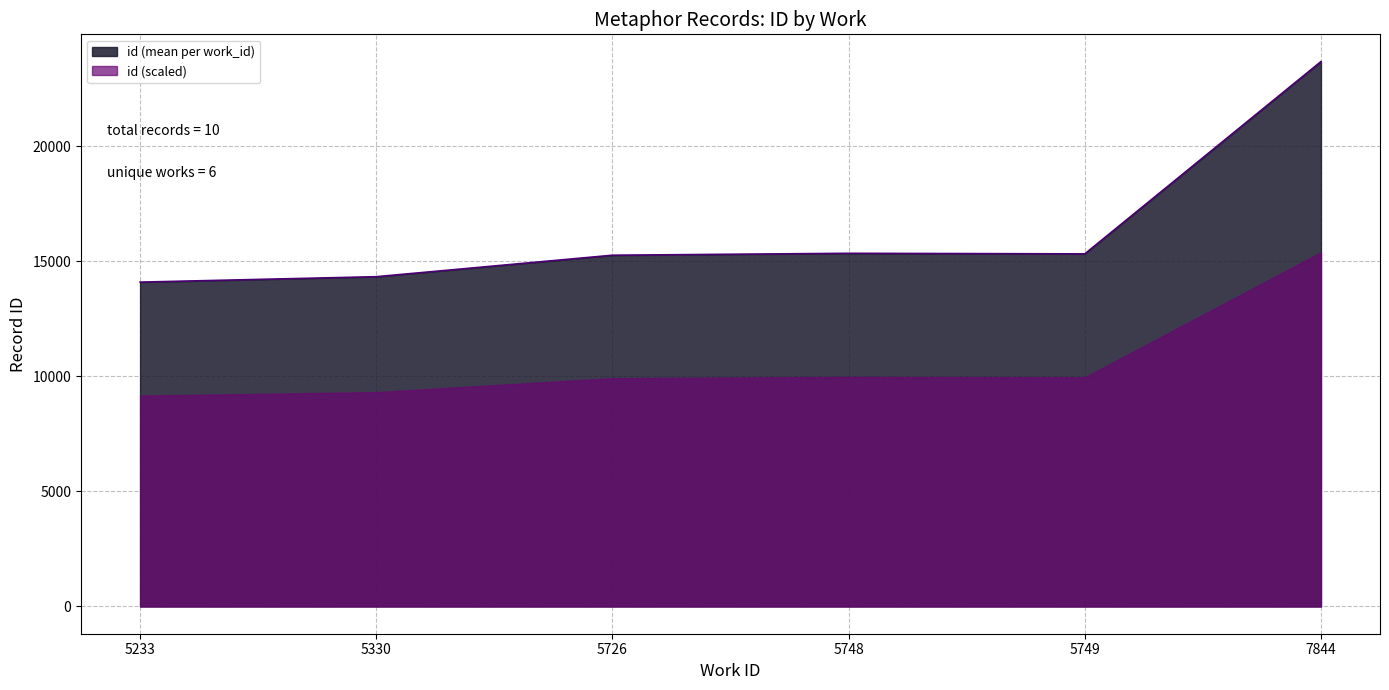

Rank the series at 7844 from highest to lowest value.

id (mean per work_id), id (scaled)